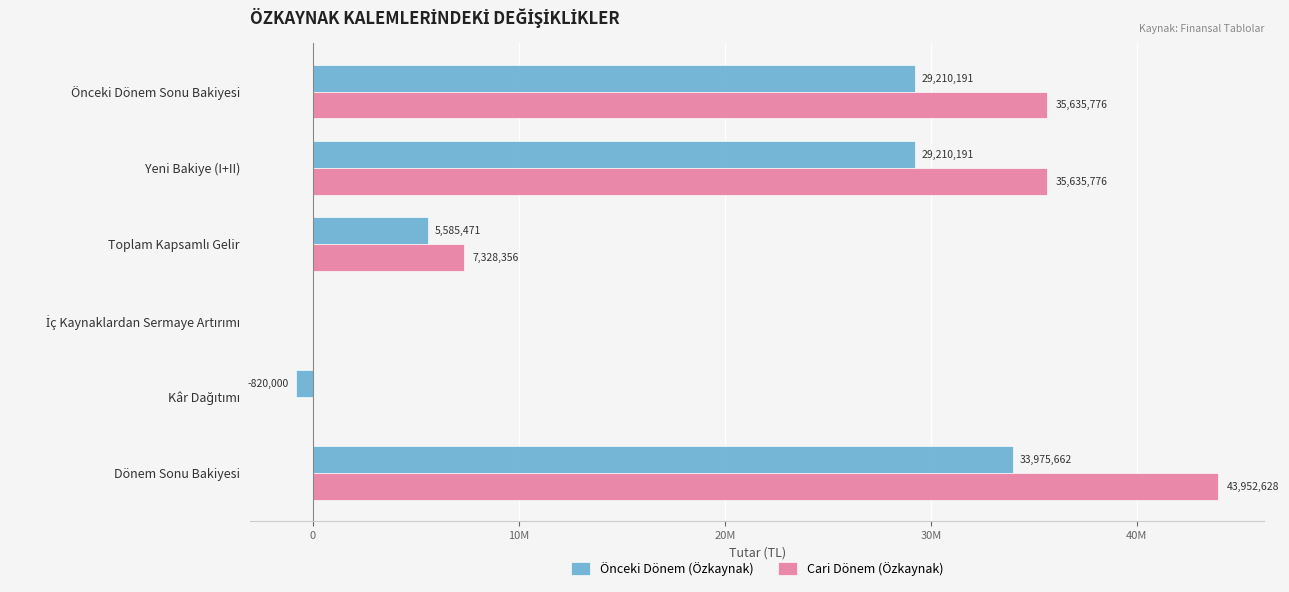

What are all the series names shown in the legend?

Önceki Dönem (Özkaynak), Cari Dönem (Özkaynak)